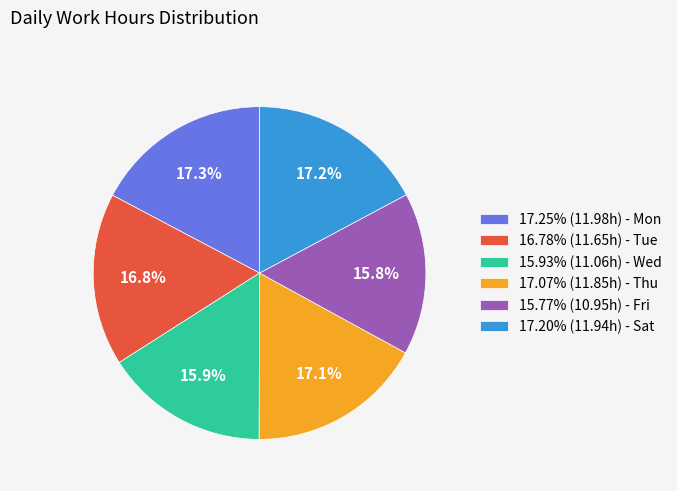

Does 17.07% (11.85h) - Thu represent more than half of the total?

No